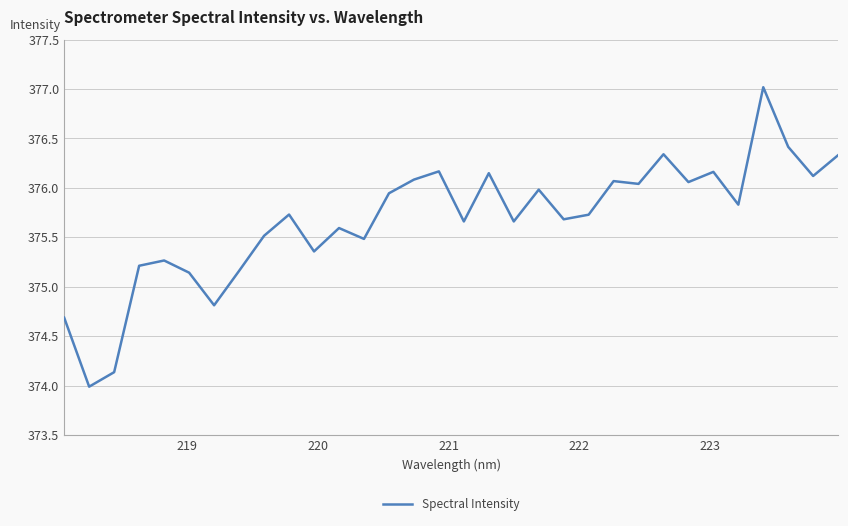

What is the smallest value displayed?

374.0